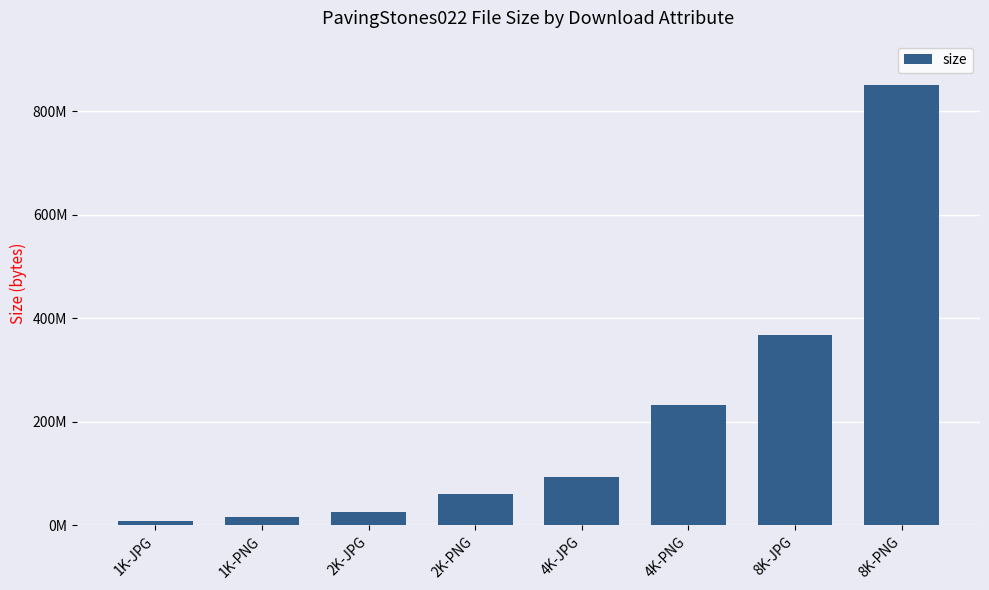

What is the label of the 3rd bar from the right?

4K-PNG